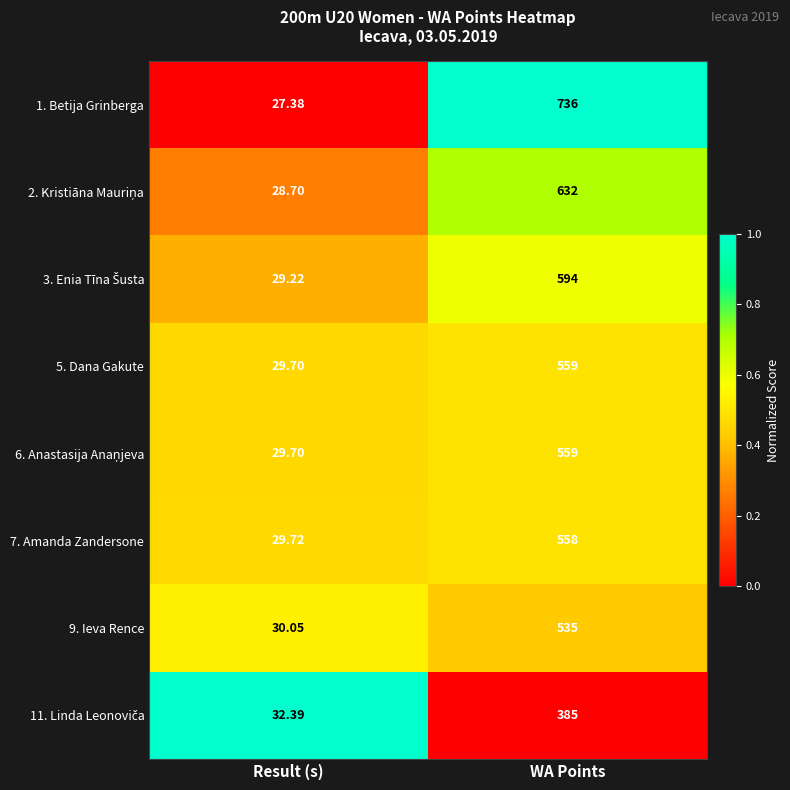

Which series has the largest total across all categories?

1. Betija Grinberga